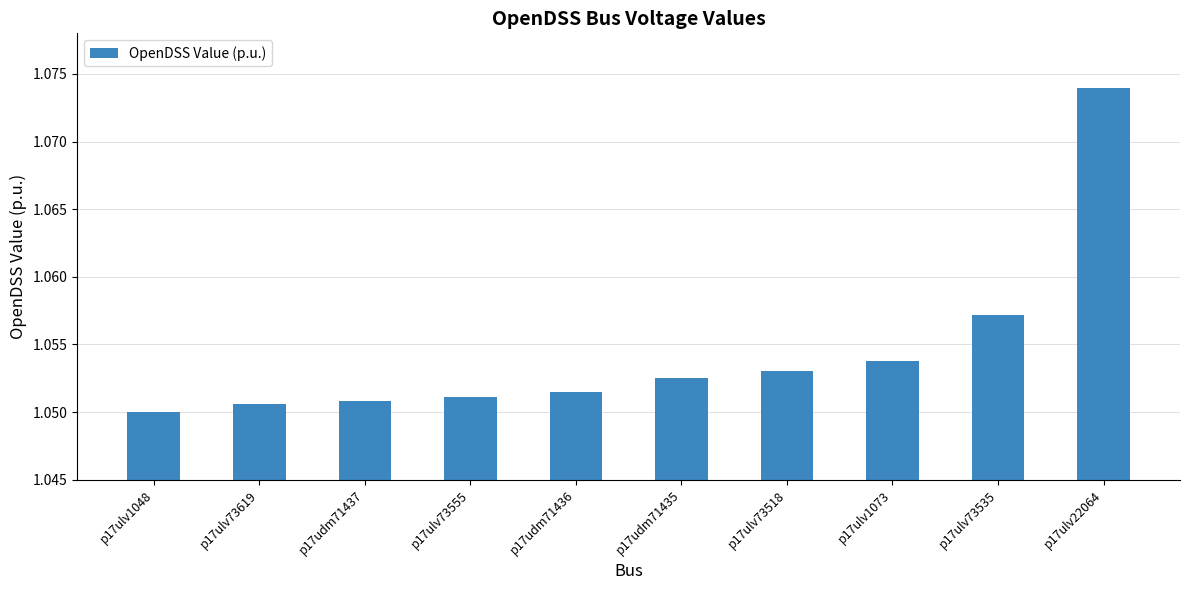

What is the sum of all values?

10.5